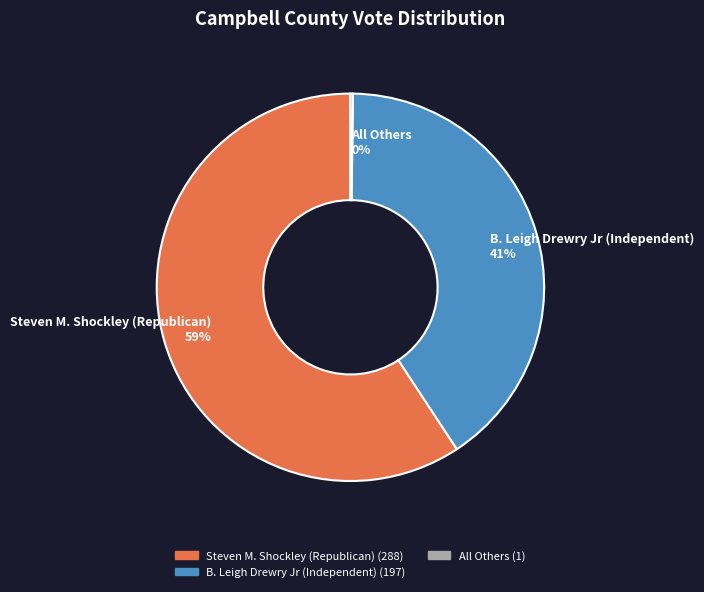

To the nearest percent, what portion does B. Leigh Drewry Jr (Independent) 41% represent?

41%